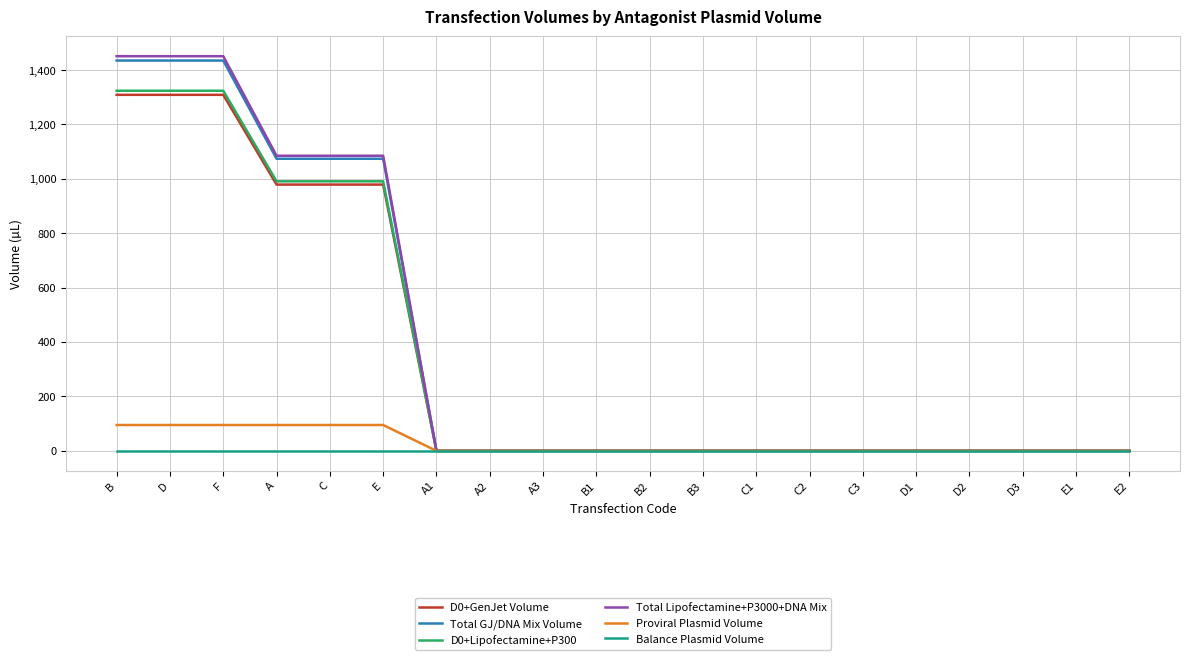

Reading left to right, what are all the values shown in this chart?

D0+GenJet Volume: B=1309	D=1309	F=1309	A=979	C=979	E=979	A1=0	A2=0	A3=0	B1=0	B2=0	B3=0	C1=0	C2=0	C3=0	D1=0	D2=0	D3=0	E1=0	E2=0
Total GJ/DNA Mix Volume: B=1435	D=1435	F=1435	A=1074	C=1074	E=1074	A1=0	A2=0	A3=0	B1=0	B2=0	B3=0	C1=0	C2=0	C3=0	D1=0	D2=0	D3=0	E1=0	E2=0
D0+Lipofectamine+P300: B=1324	D=1324	F=1324	A=991	C=991	E=991	A1=0	A2=0	A3=0	B1=0	B2=0	B3=0	C1=0	C2=0	C3=0	D1=0	D2=0	D3=0	E1=0	E2=0
Total Lipofectamine+P3000+DNA Mix: B=1451	D=1451	F=1451	A=1085	C=1085	E=1085	A1=0	A2=0	A3=0	B1=0	B2=0	B3=0	C1=0	C2=0	C3=0	D1=0	D2=0	D3=0	E1=0	E2=0
Proviral Plasmid Volume: B=95	D=95	F=95	A=95	C=95	E=95	A1=0	A2=0	A3=0	B1=0	B2=0	B3=0	C1=0	C2=0	C3=0	D1=0	D2=0	D3=0	E1=0	E2=0
Balance Plasmid Volume: B=0	D=0	F=0	A=0	C=0	E=0	A1=0	A2=0	A3=0	B1=0	B2=0	B3=0	C1=0	C2=0	C3=0	D1=0	D2=0	D3=0	E1=0	E2=0